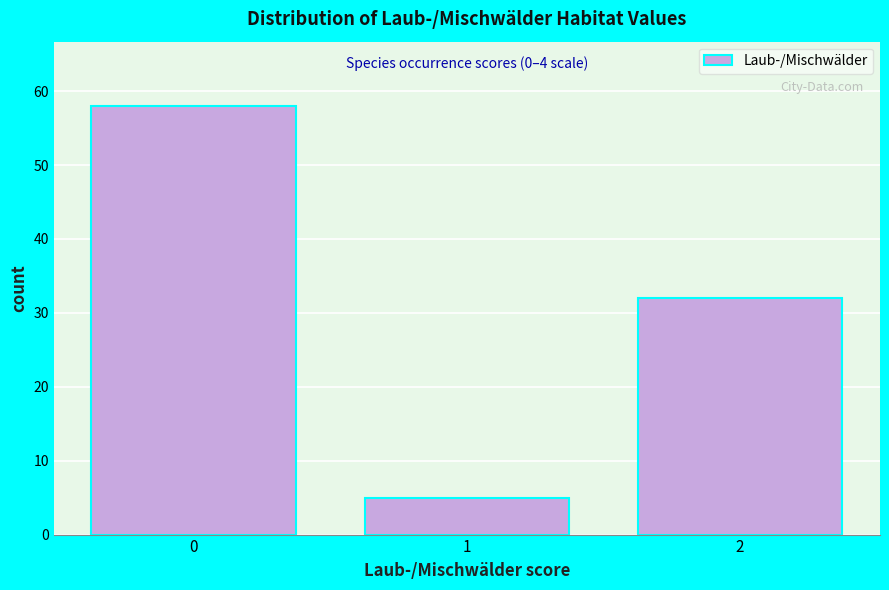

Reading left to right, extract all data points from this chart.

0=58	1=5	2=32